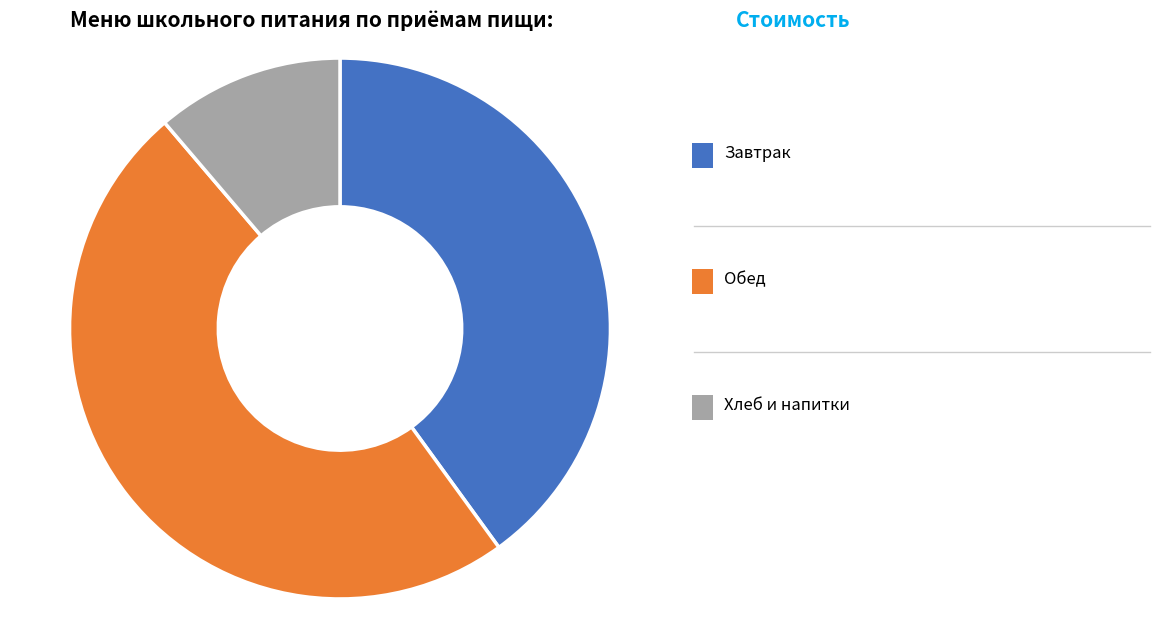

Is there any slice that represents more than half of the pie?

No